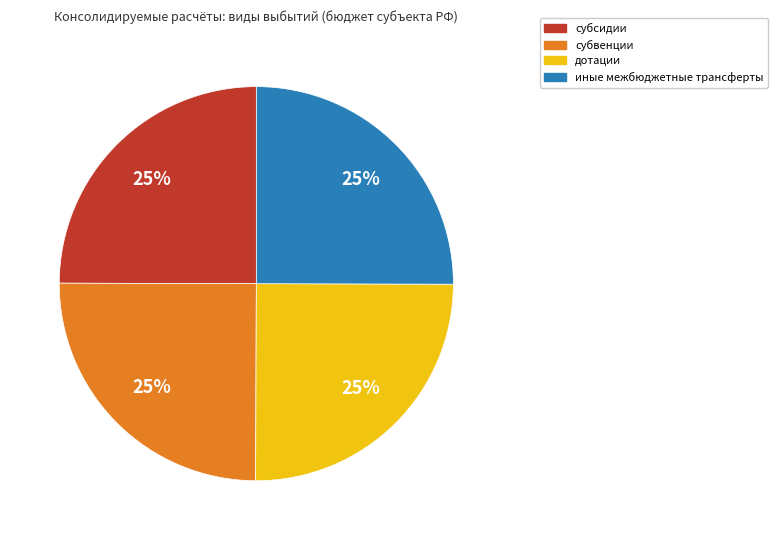

Approximately how many times larger is the value at субсидии compared to субвенции?

1.0